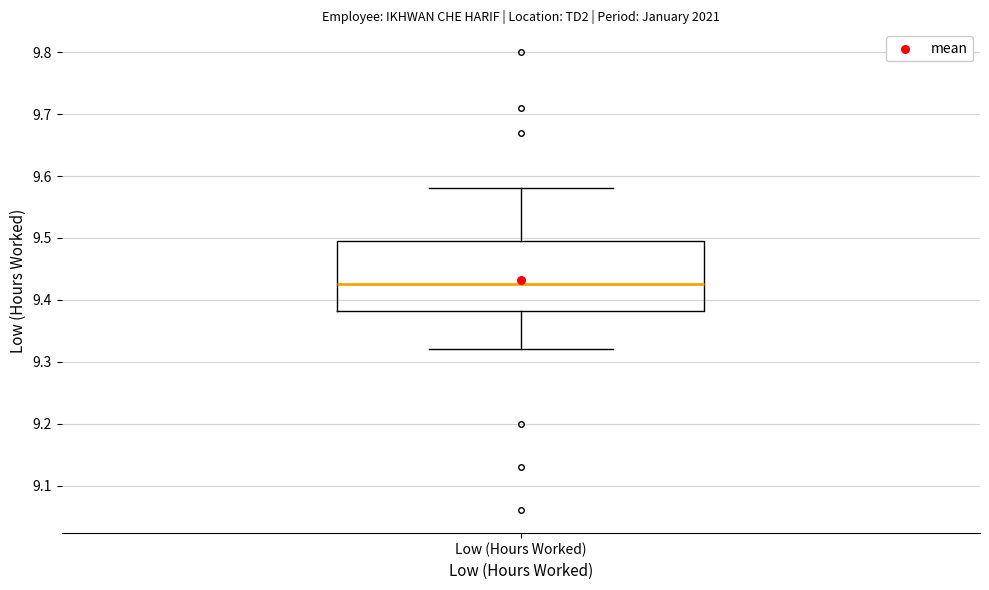

Transcribe this box plot: give where the median line is, the range the box spans, and where the two whiskers end, as read against the y-axis. The values are not printed on the chart, so give them approximately, as read against the axis.

median 9.43, box 9.38 to 9.50, whiskers 9.32 to 9.58